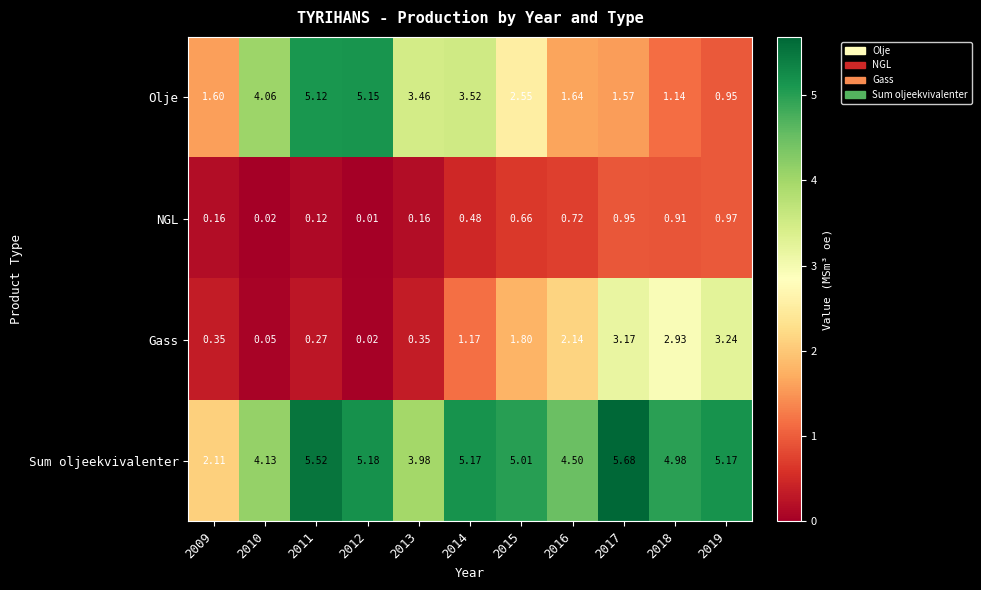

Rank the series at 2018 from highest to lowest value.

Sum oljeekvivalenter, Gass, Olje, NGL